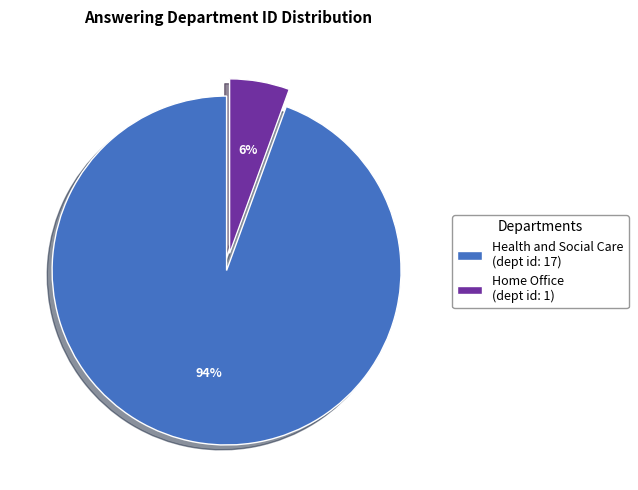

To the nearest percent, what is the average slice percentage?

50%